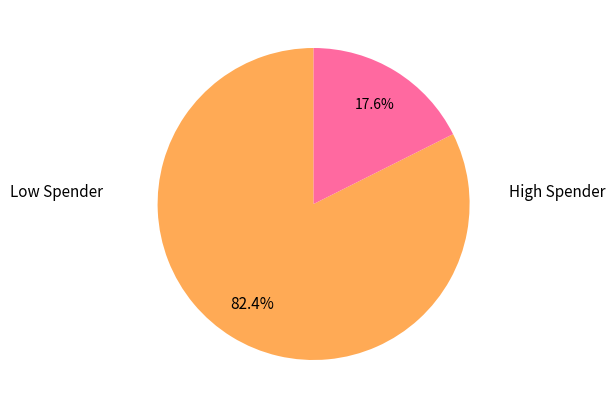

Does any single category account for the majority?

Yes